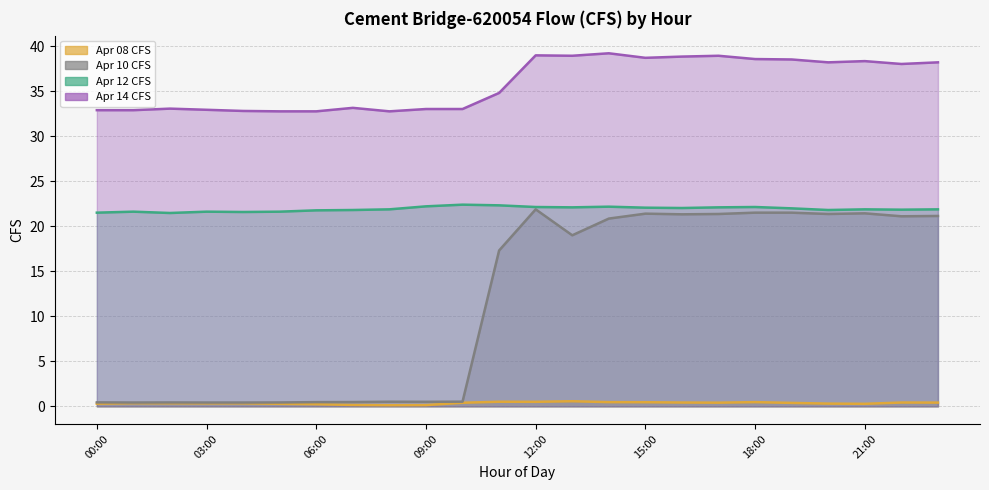

Is it true that Apr 10 CFS equals 21.4 at 20:00?

True